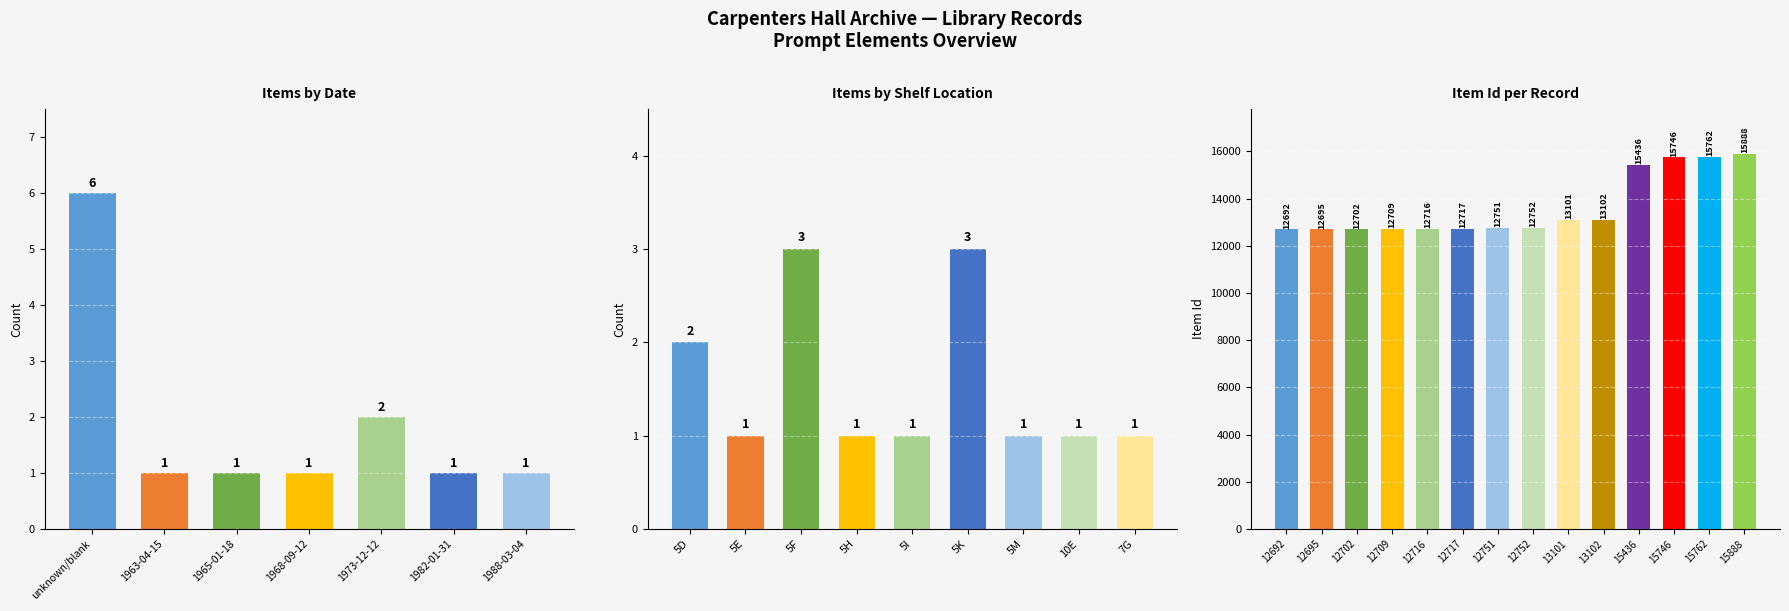

What is the value of the 11th bar from the left?

15436